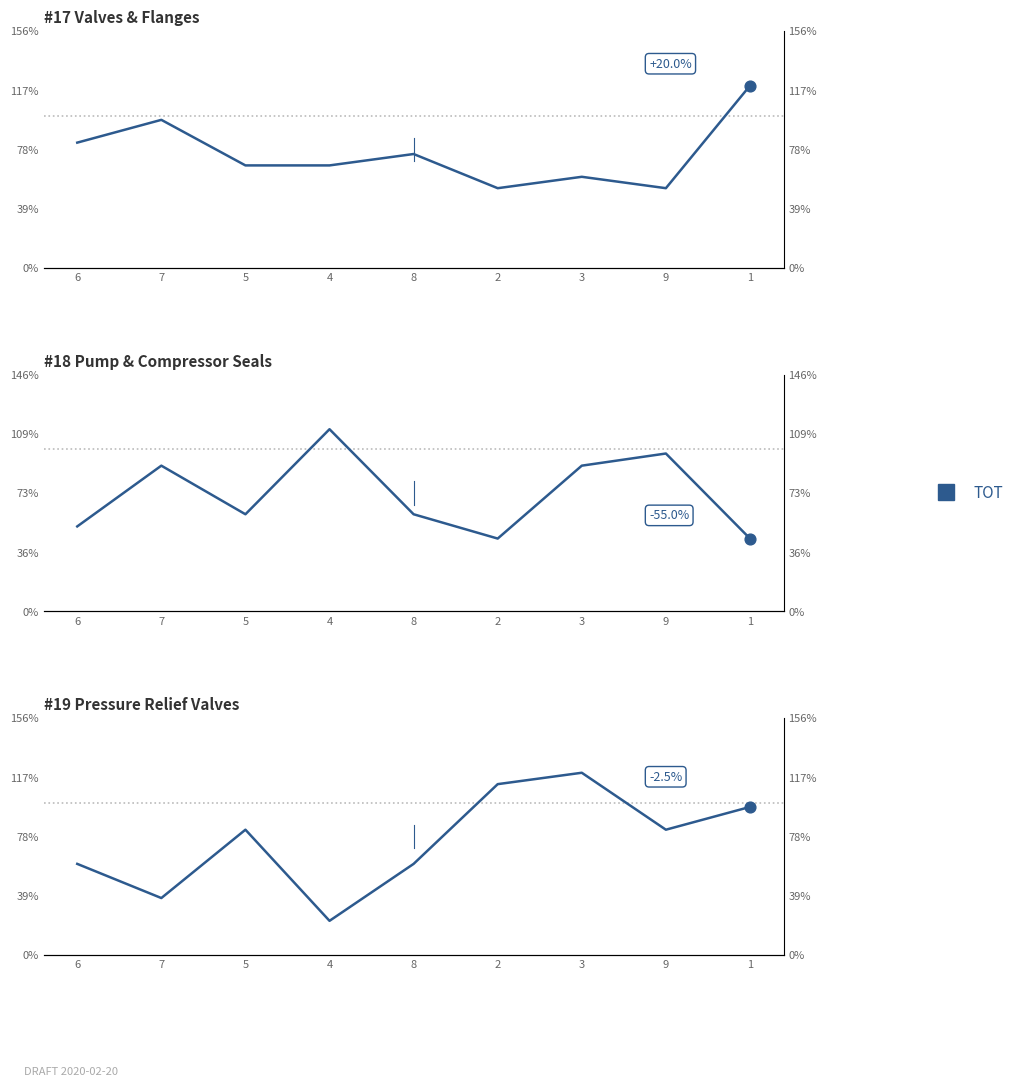

What is the change in value from 8 to 1?

+37.5